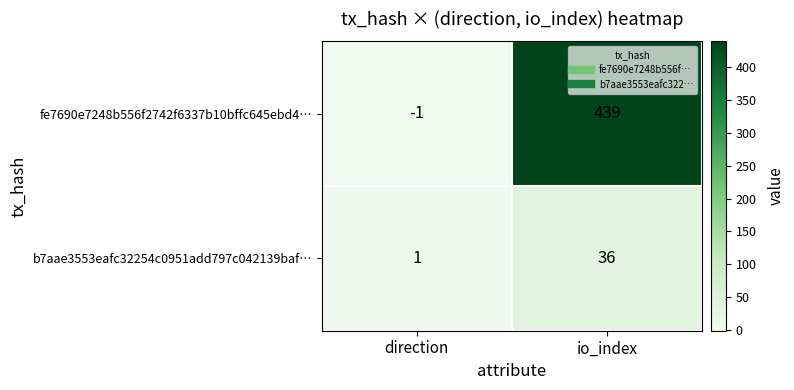

At how many categories does at least one series exceed 268?

1